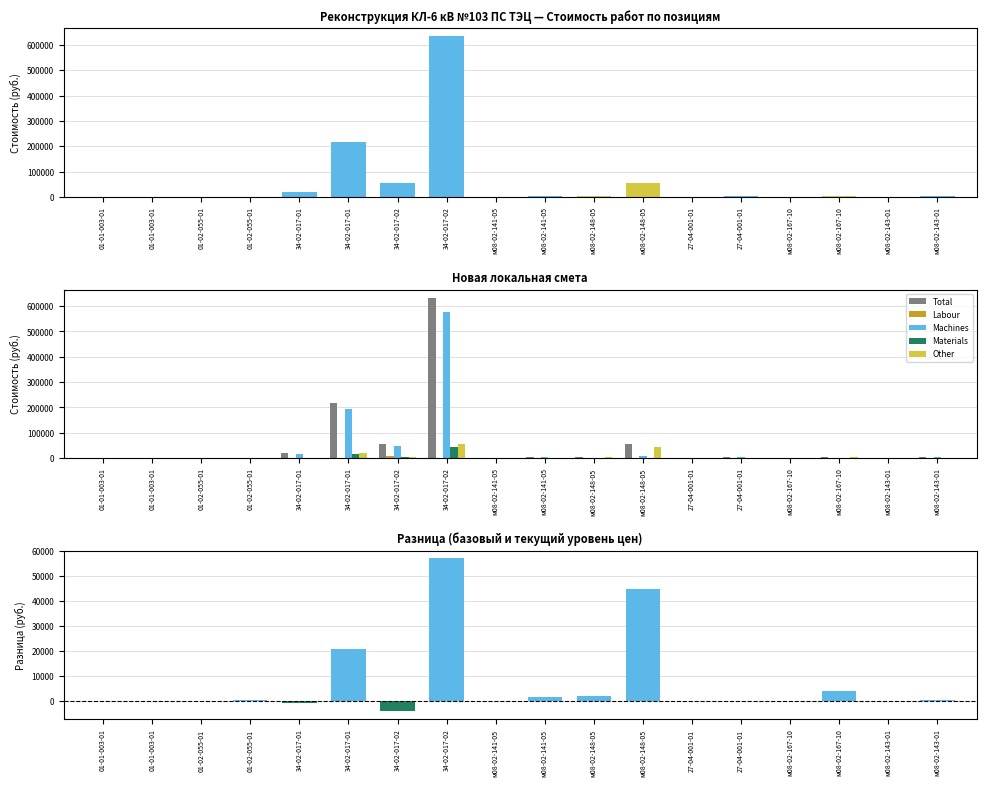

What is the greatest value displayed?

633318.7